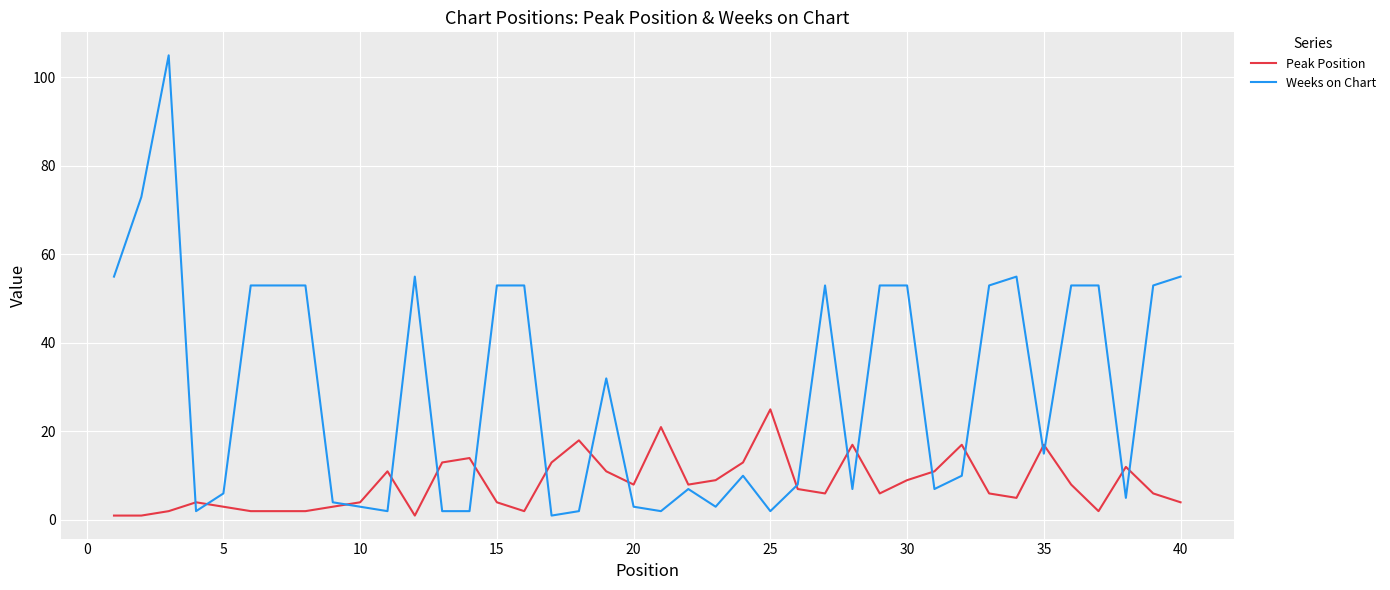

Rank the series by their maximum value, from highest to lowest.

Weeks on Chart, Peak Position